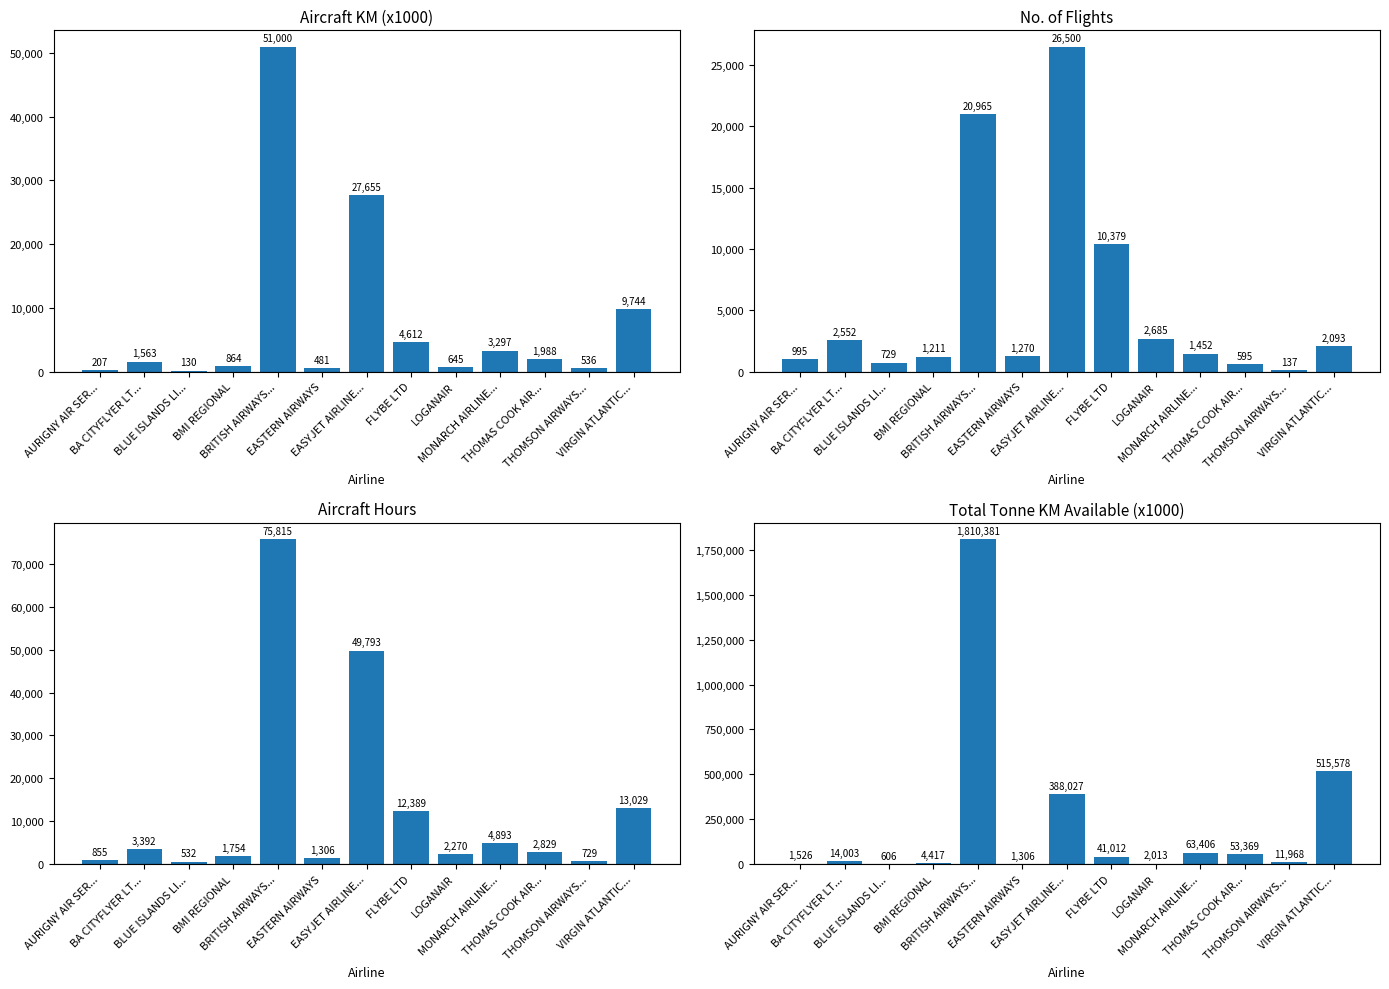

The value of aircraft_hours at VIRGIN ATLANTIC... is 13028.8. True or false?

True